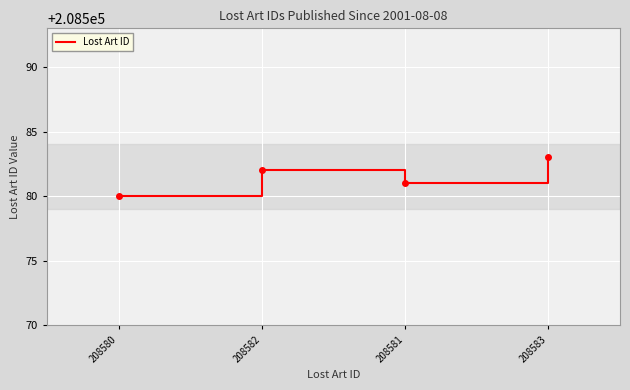

What is the difference between the values at 208582 and 208583?

1